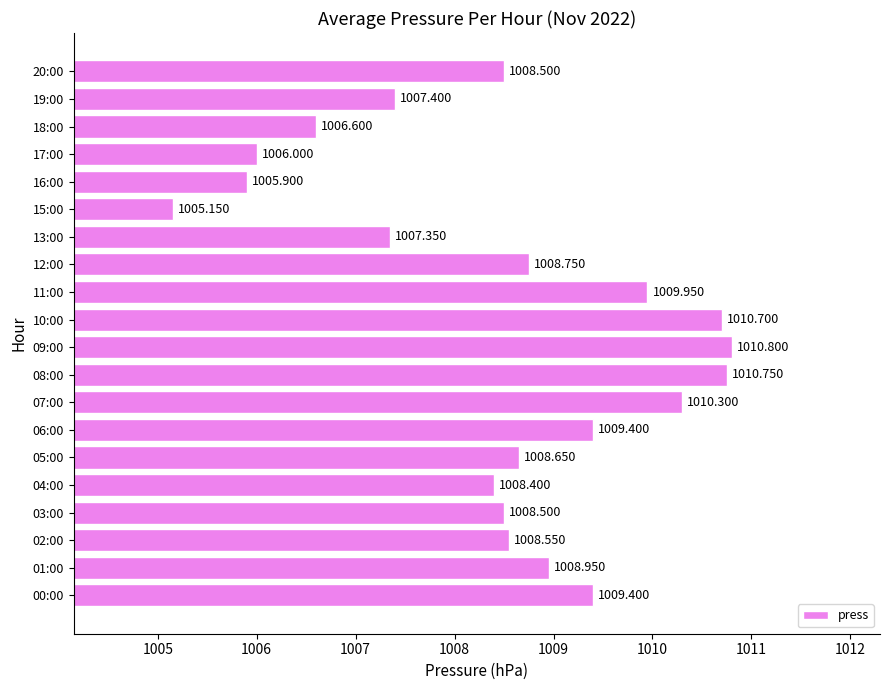

What is the difference between the maximum and second lowest values?

4.9